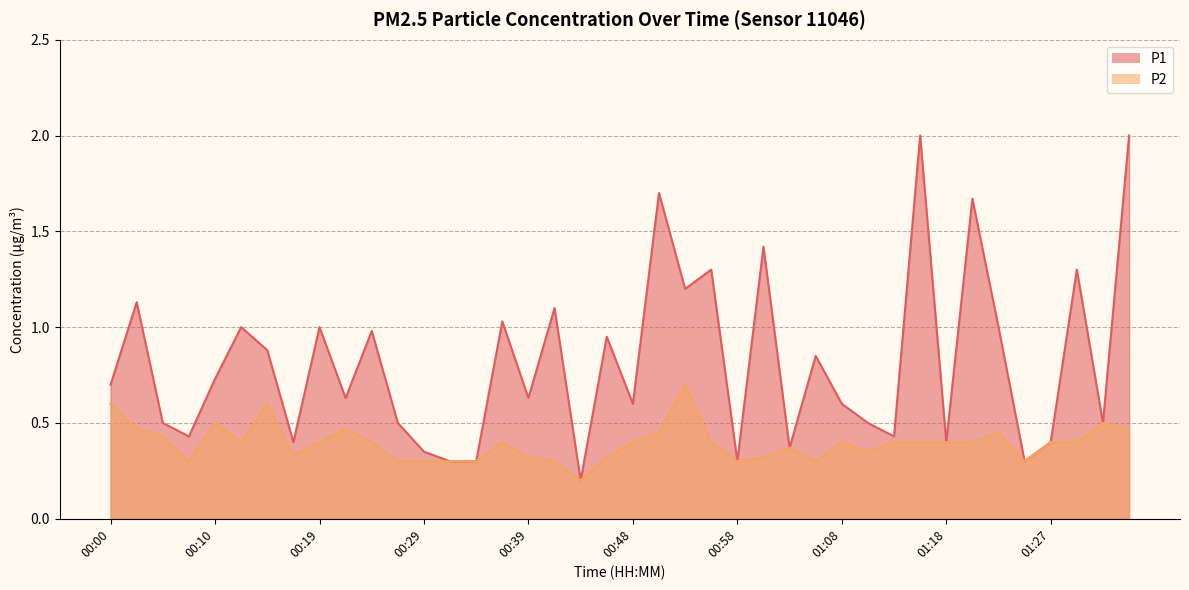

Reading right to left, what are all the values shown in this chart?

P1: 01:35=2.0	01:32=0.5	01:30=1.3	01:27=0.4	01:25=0.3	01:22=1.0	01:20=1.7	01:18=0.4	01:15=2.0	01:13=0.4	01:10=0.5	01:08=0.6	01:05=0.8	01:03=0.4	01:01=1.4	00:58=0.3	00:56=1.3	00:53=1.2	00:51=1.7	00:48=0.6	00:46=0.9	00:44=0.2	00:41=1.1	00:39=0.6	00:36=1.0	00:34=0.3	00:31=0.3	00:29=0.3	00:27=0.5	00:24=1.0	00:22=0.6	00:19=1.0	00:17=0.4	00:14=0.9	00:12=1.0	00:10=0.7	00:07=0.4	00:05=0.5	00:02=1.1	00:00=0.7
P2: 01:35=0.5	01:32=0.5	01:30=0.4	01:27=0.4	01:25=0.3	01:22=0.5	01:20=0.4	01:18=0.4	01:15=0.4	01:13=0.4	01:10=0.3	01:08=0.4	01:05=0.3	01:03=0.4	01:01=0.3	00:58=0.3	00:56=0.4	00:53=0.7	00:51=0.5	00:48=0.4	00:46=0.3	00:44=0.2	00:41=0.3	00:39=0.3	00:36=0.4	00:34=0.3	00:31=0.3	00:29=0.3	00:27=0.3	00:24=0.4	00:22=0.5	00:19=0.4	00:17=0.3	00:14=0.6	00:12=0.4	00:10=0.5	00:07=0.3	00:05=0.4	00:02=0.5	00:00=0.6